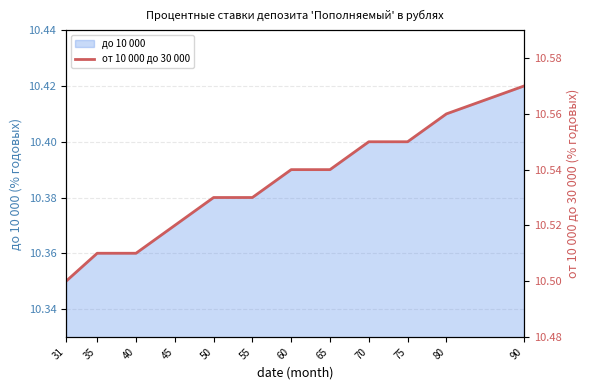

What is the smallest value displayed?

10.5